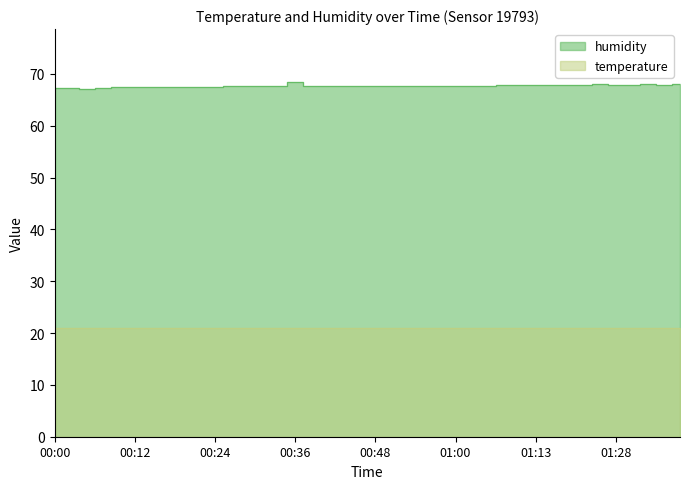

At 01:00, list the series in order from smallest to largest.

temperature, humidity